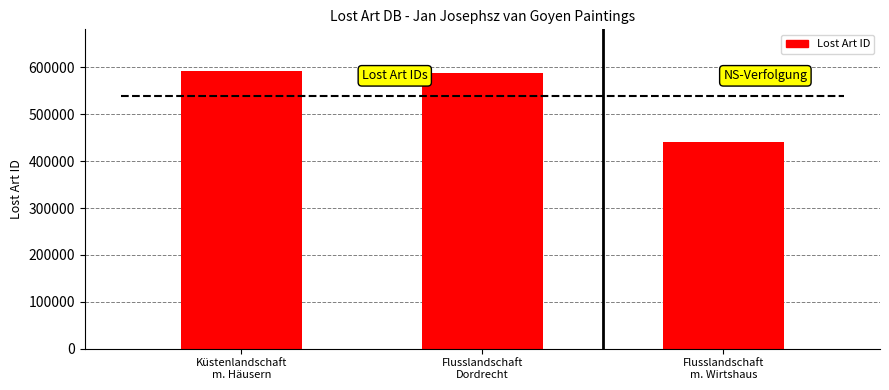

Does the chart contain stacked bars?

No